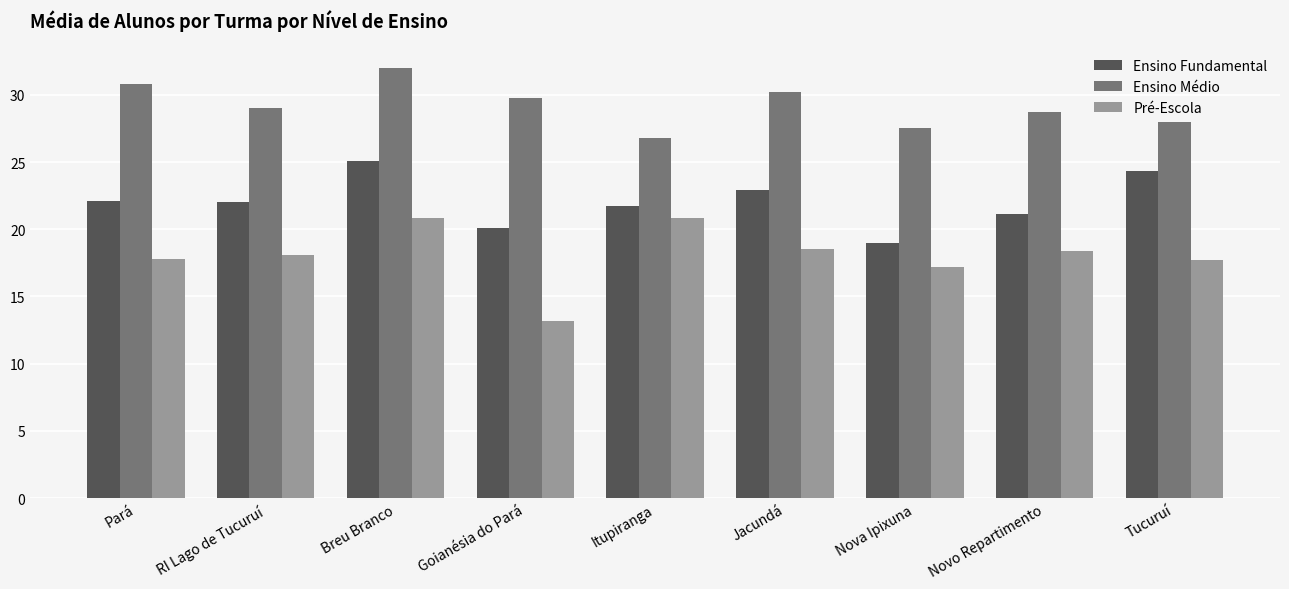

What are all the series names shown in the legend?

Ensino Fundamental, Ensino Médio, Pré-Escola